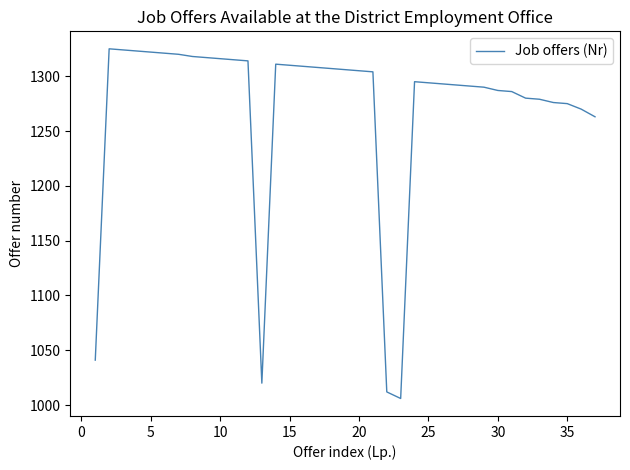

What is the difference between the maximum and minimum values?

319